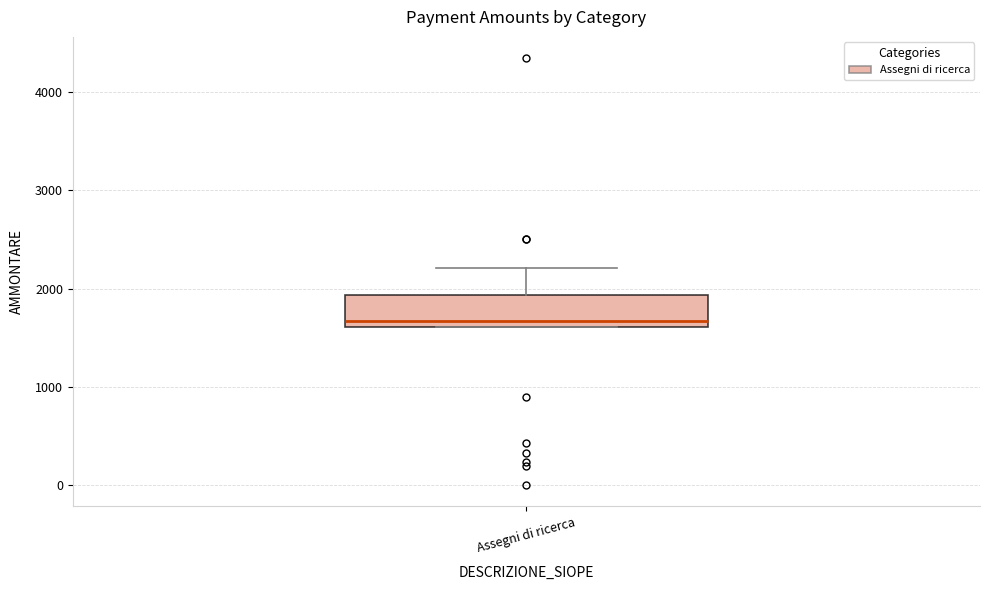

Where does the median line of the box for Assegni di ricerca sit on the y-axis? The values are not printed on the chart, so give them approximately, as read against the axis.

1700